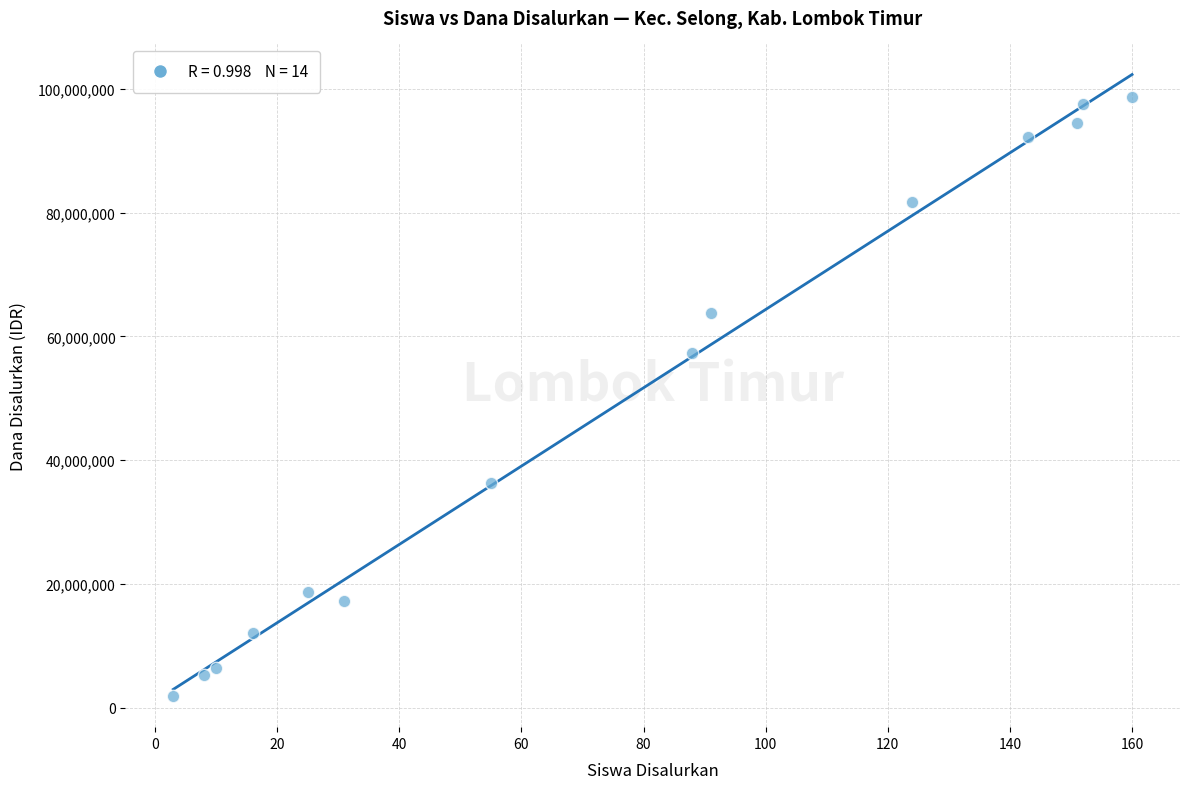

What Y value in the scatter plot is closest to 50250000?

57375000